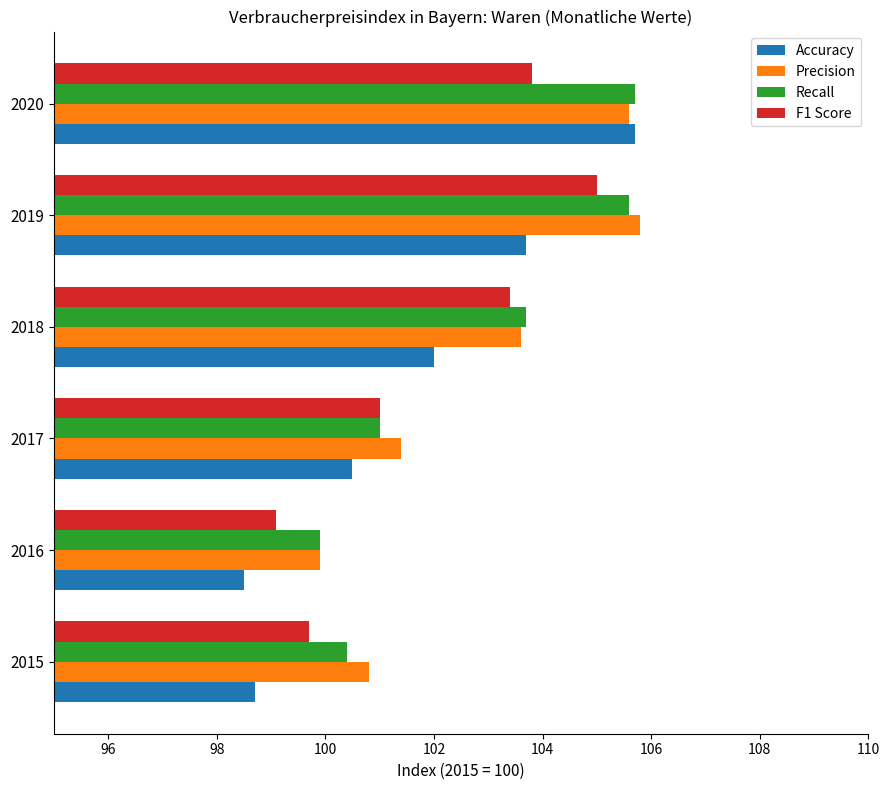

What is the sum of the Accuracy values at 2017 and 2019?

204.2